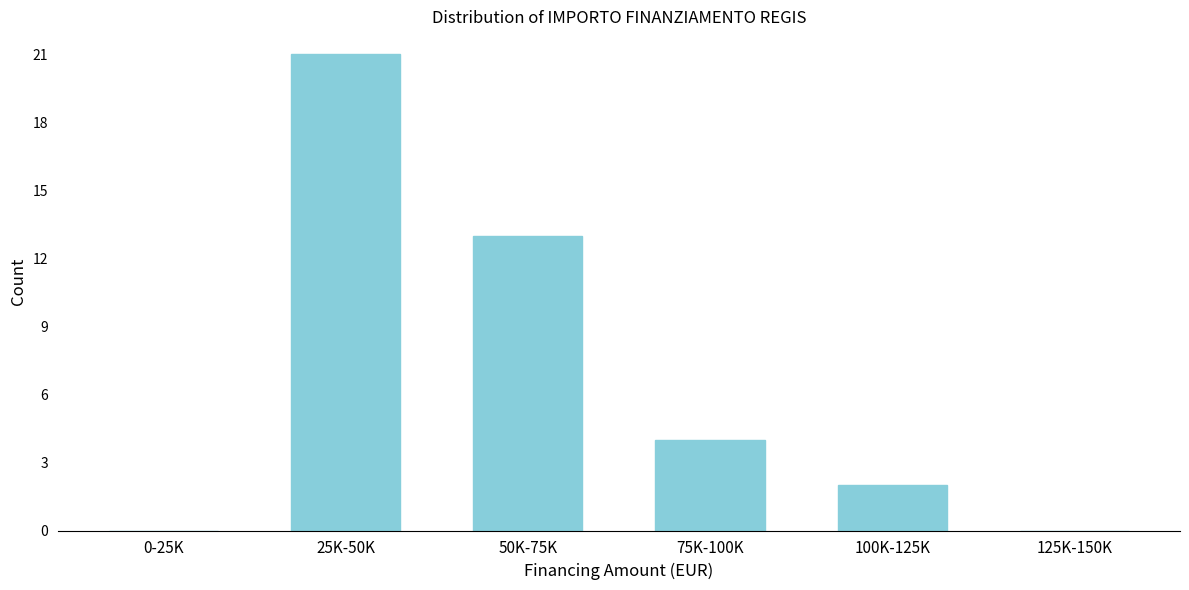

Reading left to right, extract all data points from this chart.

0-25K=0	25K-50K=21	50K-75K=13	75K-100K=4	100K-125K=2	125K-150K=0